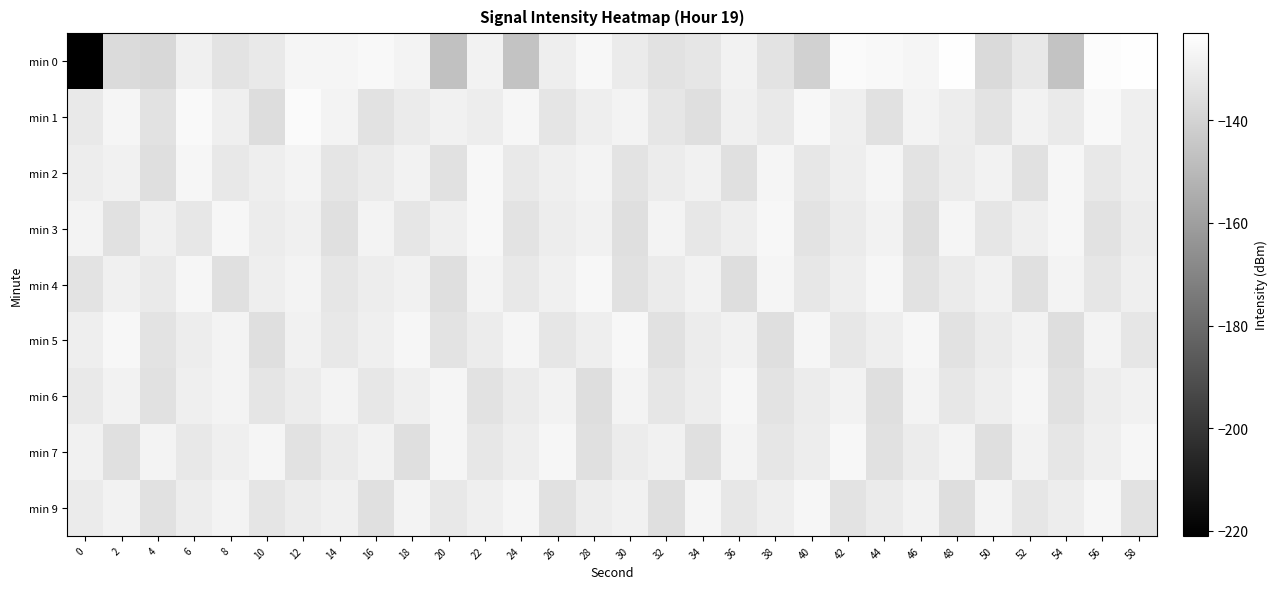

At 4, list the series in order from largest to smallest.

min 7, min 3, min 4, min 5, min 1, min 9, min 6, min 2, min 0